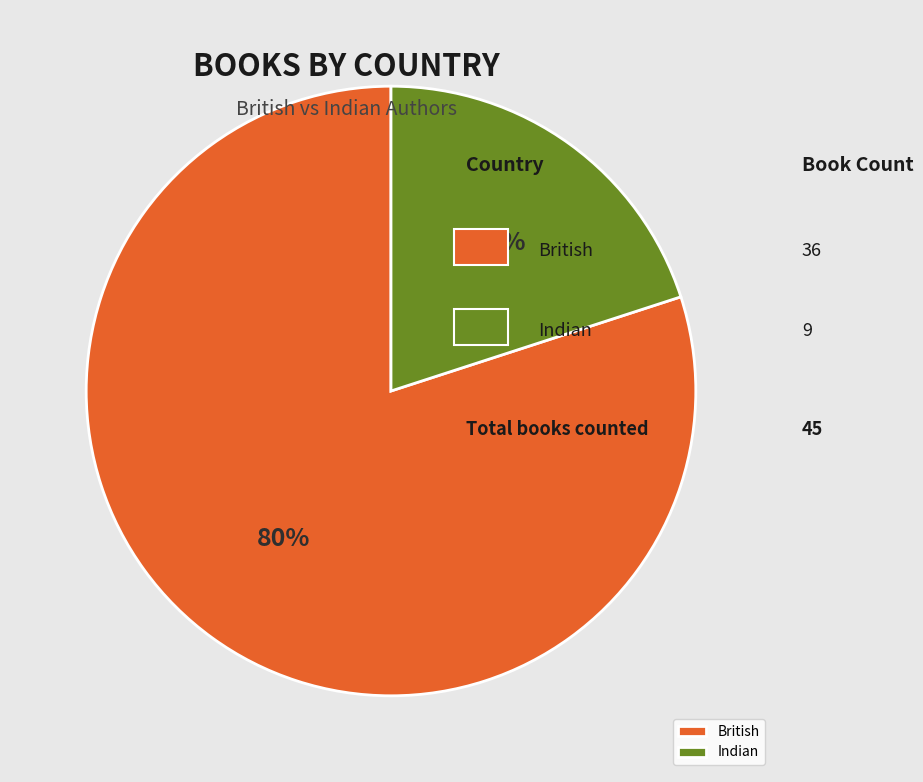

Is there any slice that represents more than half of the pie?

Yes